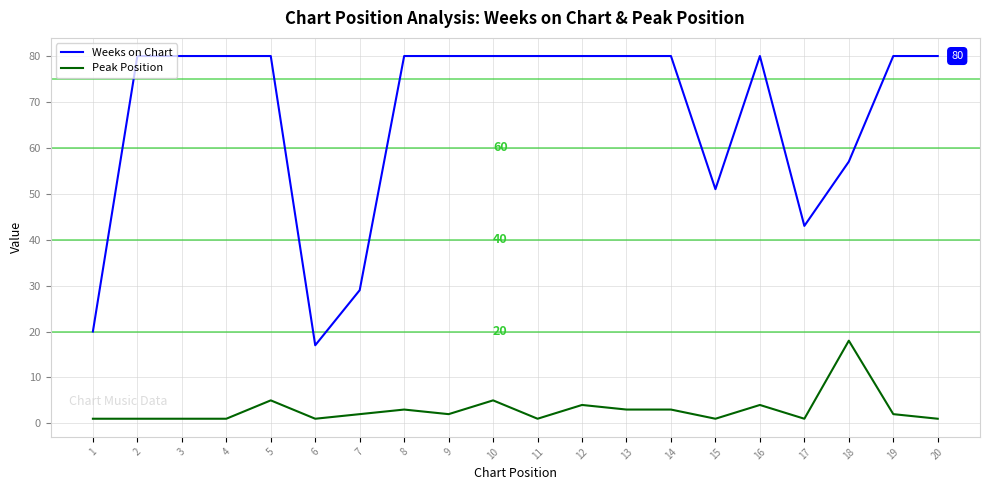

Reading left to right, extract all data points from this chart.

Weeks on Chart: 20	80	80	80	80	17	29	80	80	80	80	80	80	80	51	80	43	57	80	80
Peak Position: 1	1	1	1	5	1	2	3	2	5	1	4	3	3	1	4	1	18	2	1